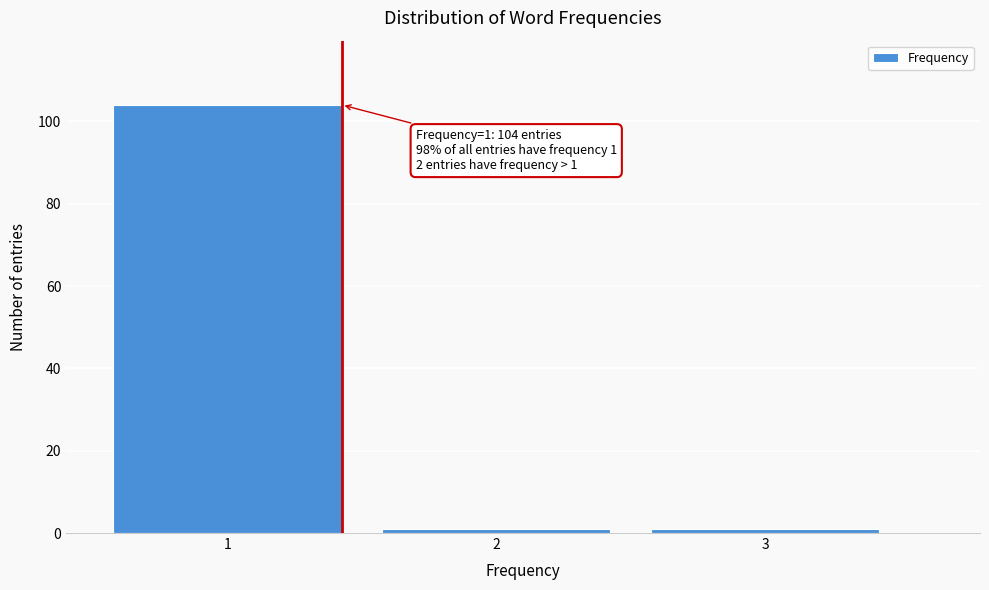

Reading left to right, extract all data points from this chart.

1=104	2=1	3=1